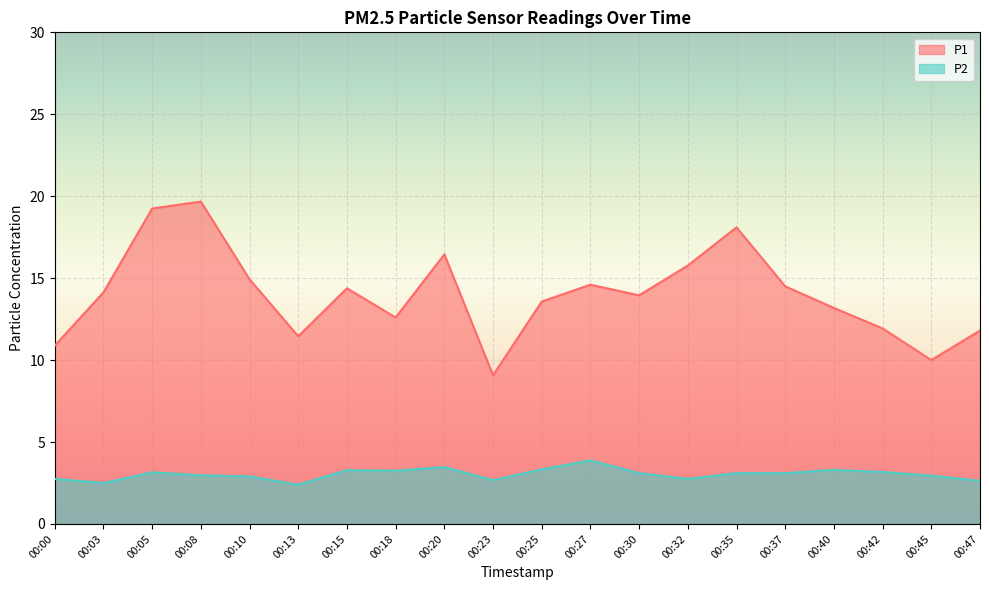

True or false: P2 has more than 1 interior local peaks.

True